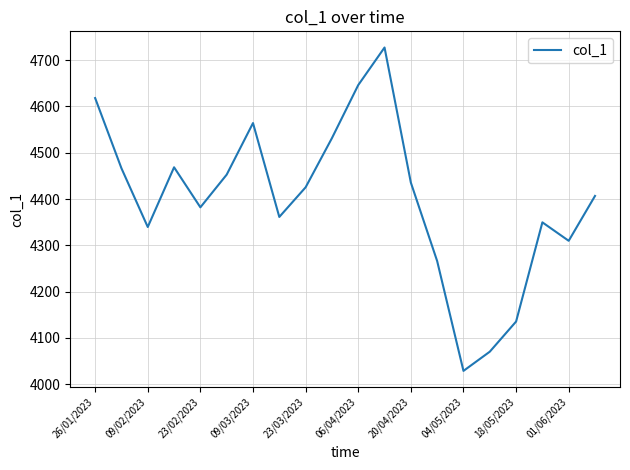

What is the maximum value shown in the chart?

4727.4